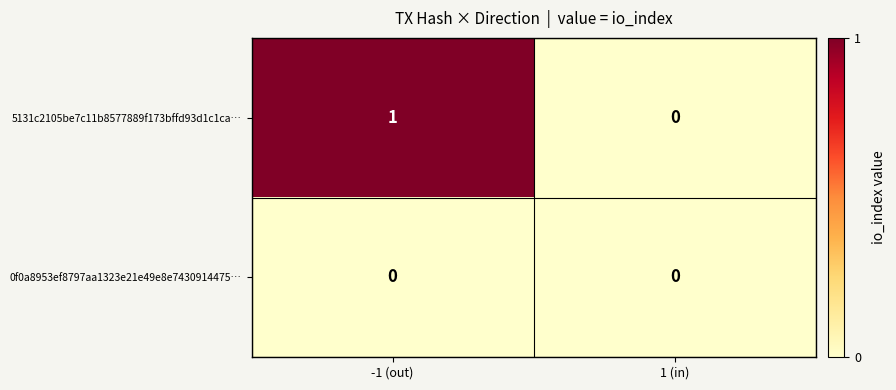

Which series changed the most between -1 (out) and 1 (in)?

5131c2105be7c11b8577889f173bffd93d1c1ca…